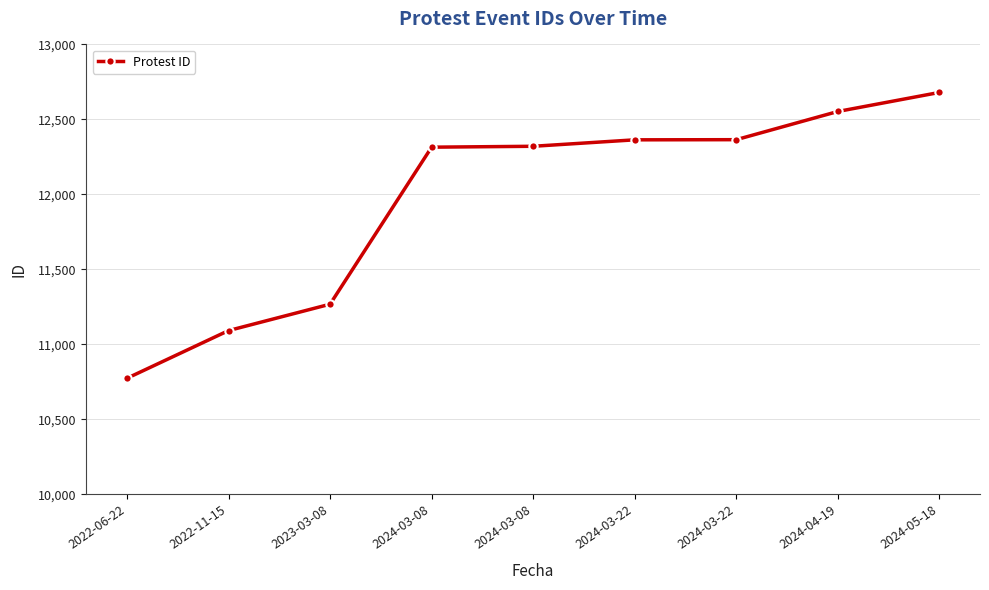

Does the chart have visible grid lines?

Yes